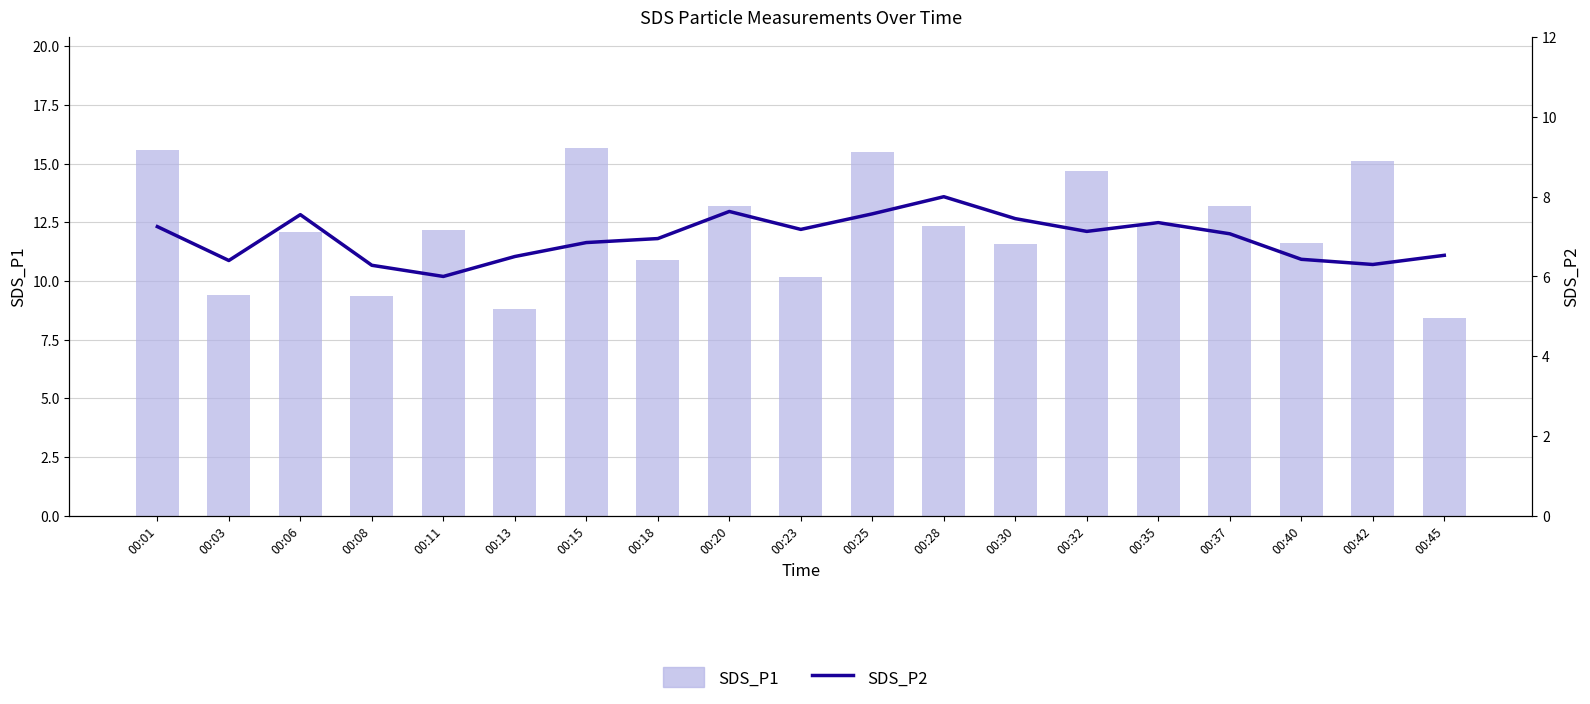

Reading left to right, list all the values displayed in this chart.

SDS_P1: 00:01=15.6	00:03=9.4	00:06=12.1	00:08=9.4	00:11=12.2	00:13=8.8	00:15=15.7	00:18=10.9	00:20=13.2	00:23=10.2	00:25=15.5	00:28=12.3	00:30=11.6	00:32=14.7	00:35=12.4	00:37=13.2	00:40=11.6	00:42=15.1	00:45=8.4
SDS_P2: 00:01=7.2	00:03=6.4	00:06=7.5	00:08=6.3	00:11=6.0	00:13=6.5	00:15=6.8	00:18=7.0	00:20=7.6	00:23=7.2	00:25=7.6	00:28=8.0	00:30=7.5	00:32=7.1	00:35=7.3	00:37=7.1	00:40=6.4	00:42=6.3	00:45=6.5